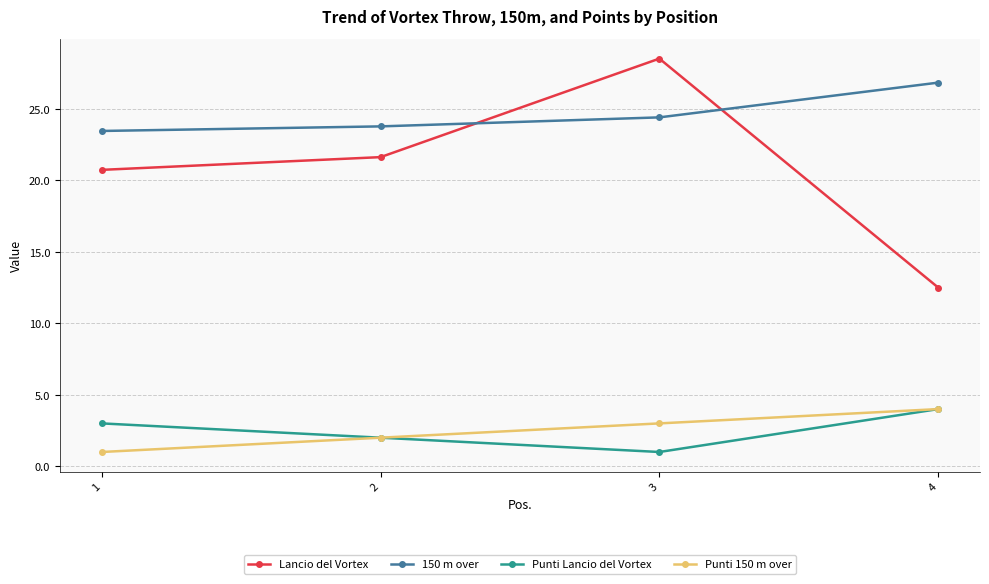

At how many categories does at least one series exceed 17?

4